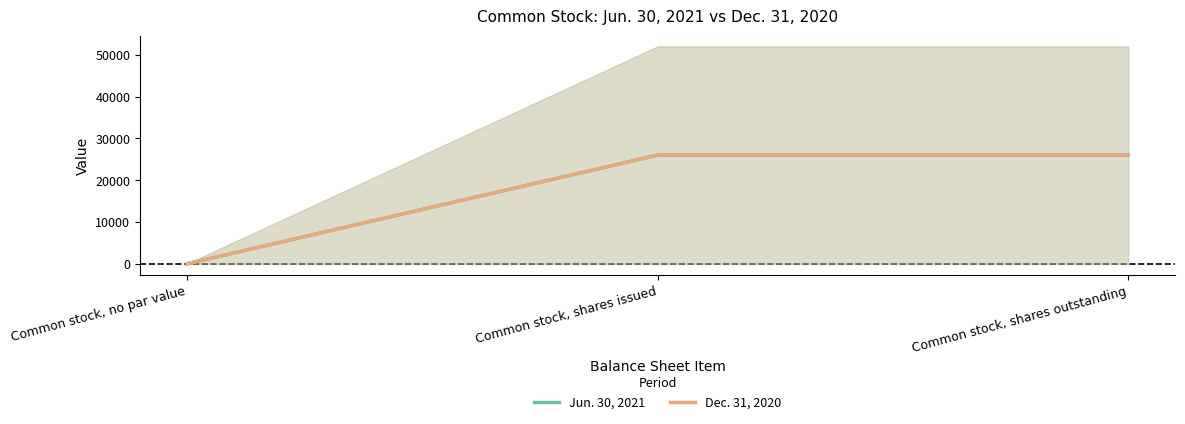

At Common stock, no par value, list the series in order from smallest to largest.

Jun. 30, 2021, Dec. 31, 2020